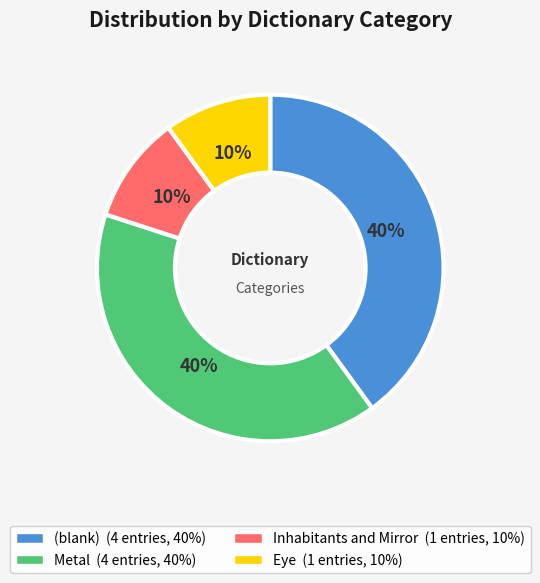

To the nearest percent, what is the average slice percentage?

25%